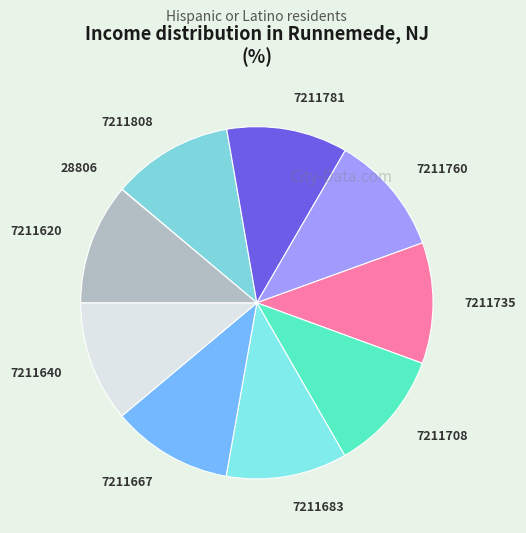

What is the ratio of the value at 7211735 to the value at 7211808?

1.0